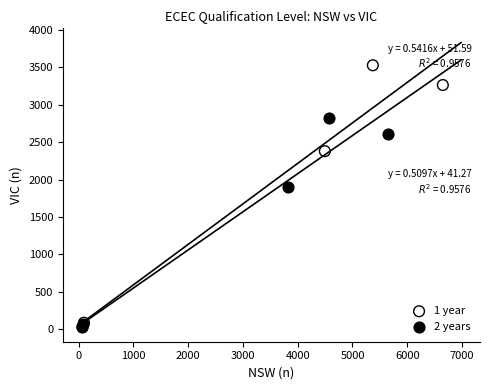

Which series has the largest Y range (max minus min)?

1 year